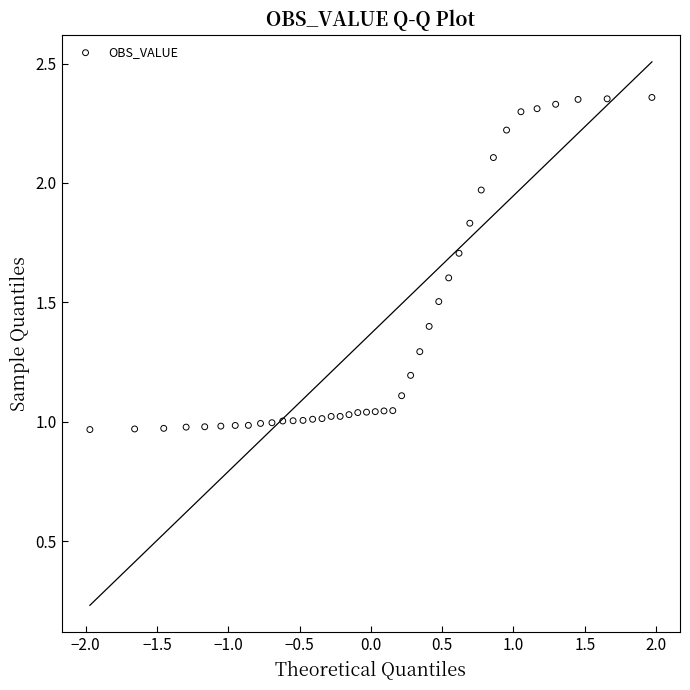

What is the range of X values (max minus min)?

3.9